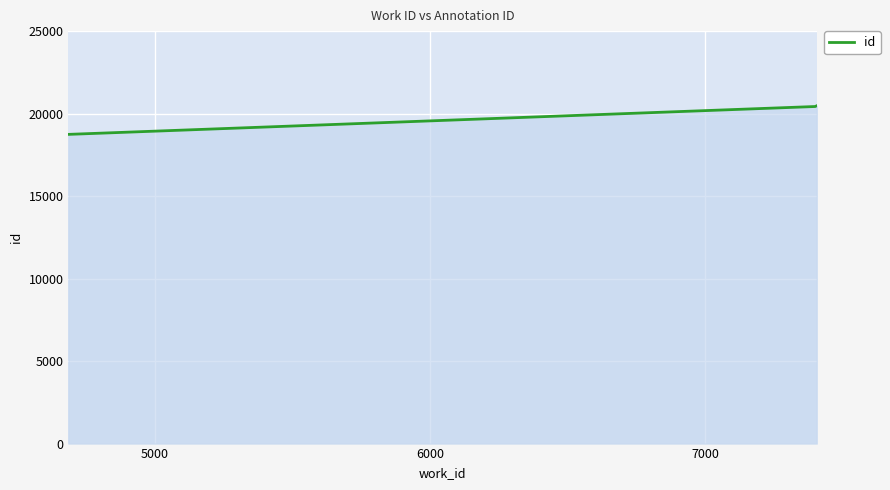

What is the maximum value shown in the chart?

20476